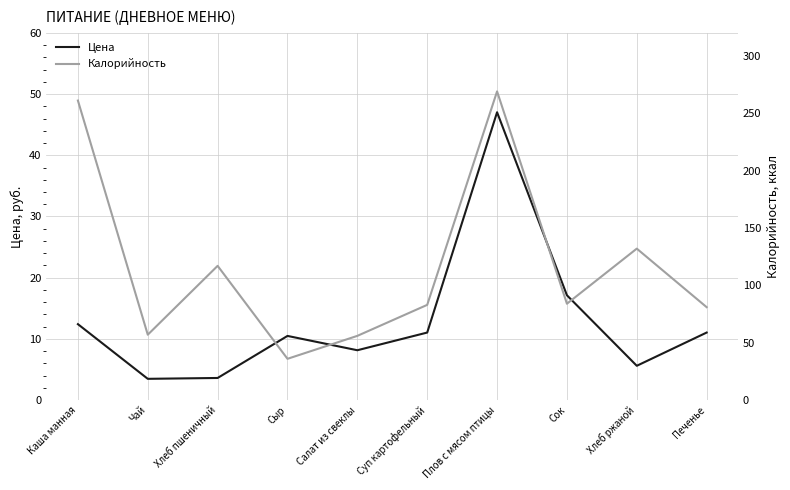

The Цена series shows 5.6 at Хлеб ржаной. True or false?

True